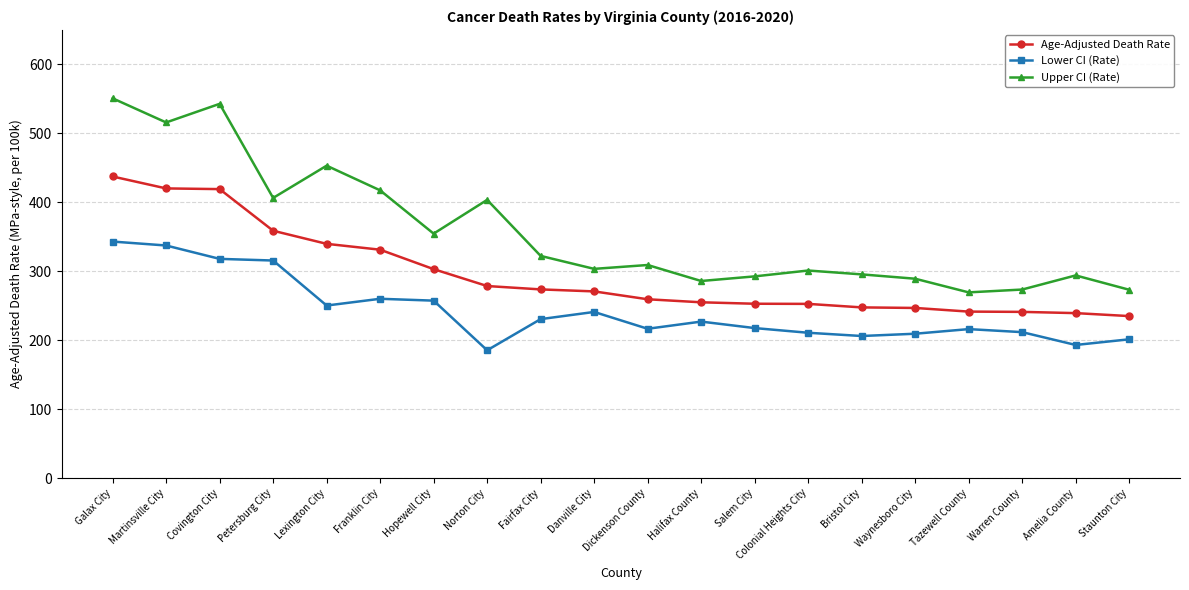

Which series changed the most between Galax City and Waynesboro City?

Upper CI (Rate)